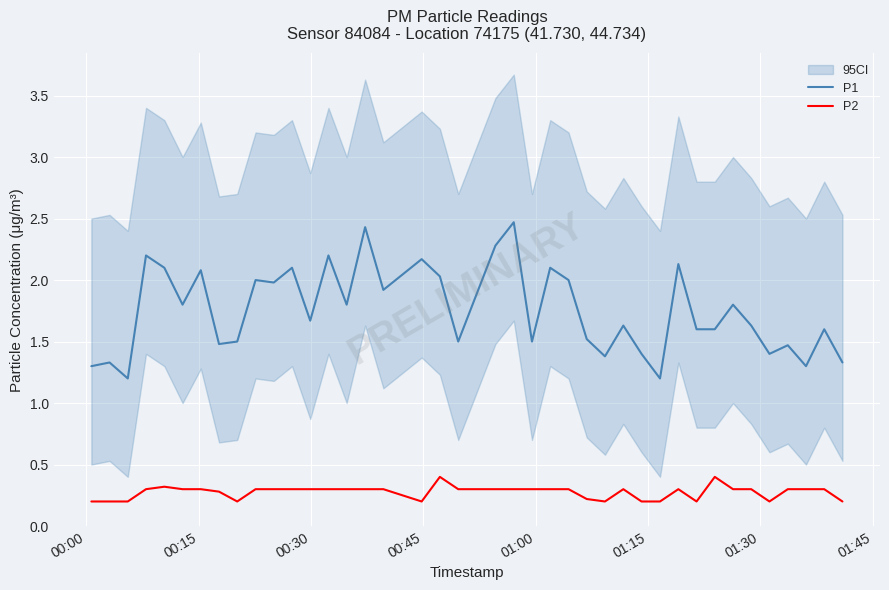

True or false: P2 and P1 cross at least once.

False